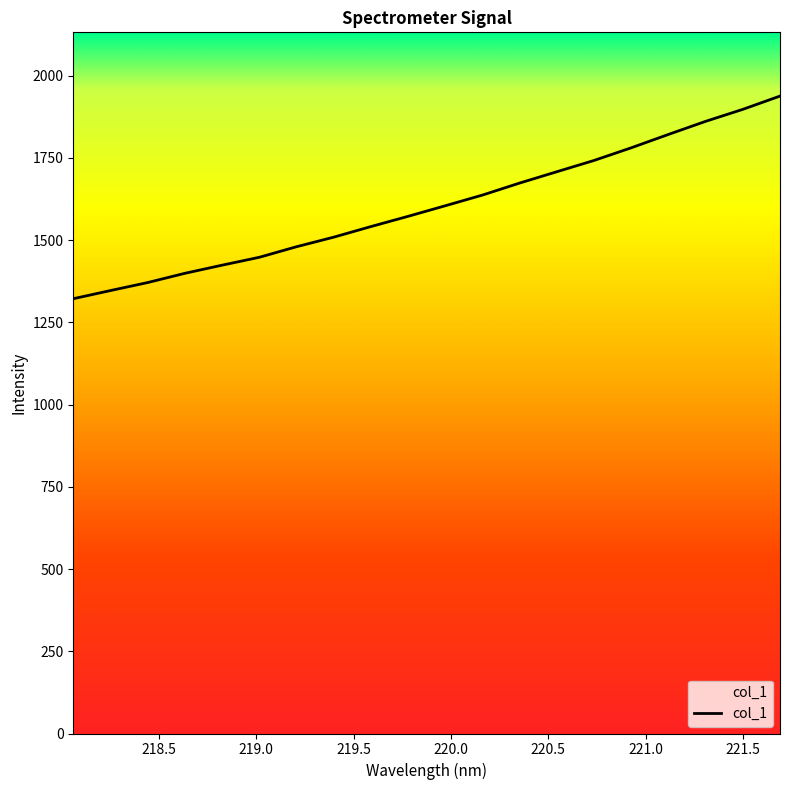

What is the minimum value shown in the chart?

1321.8